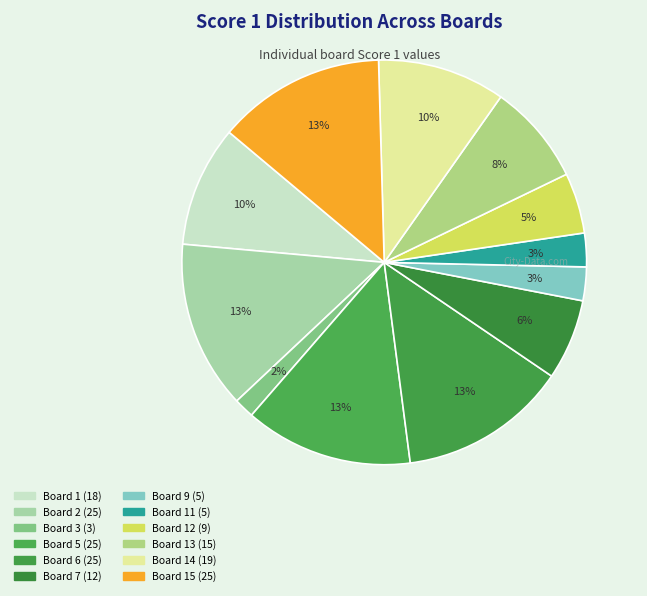

Is there a majority slice in this chart?

No